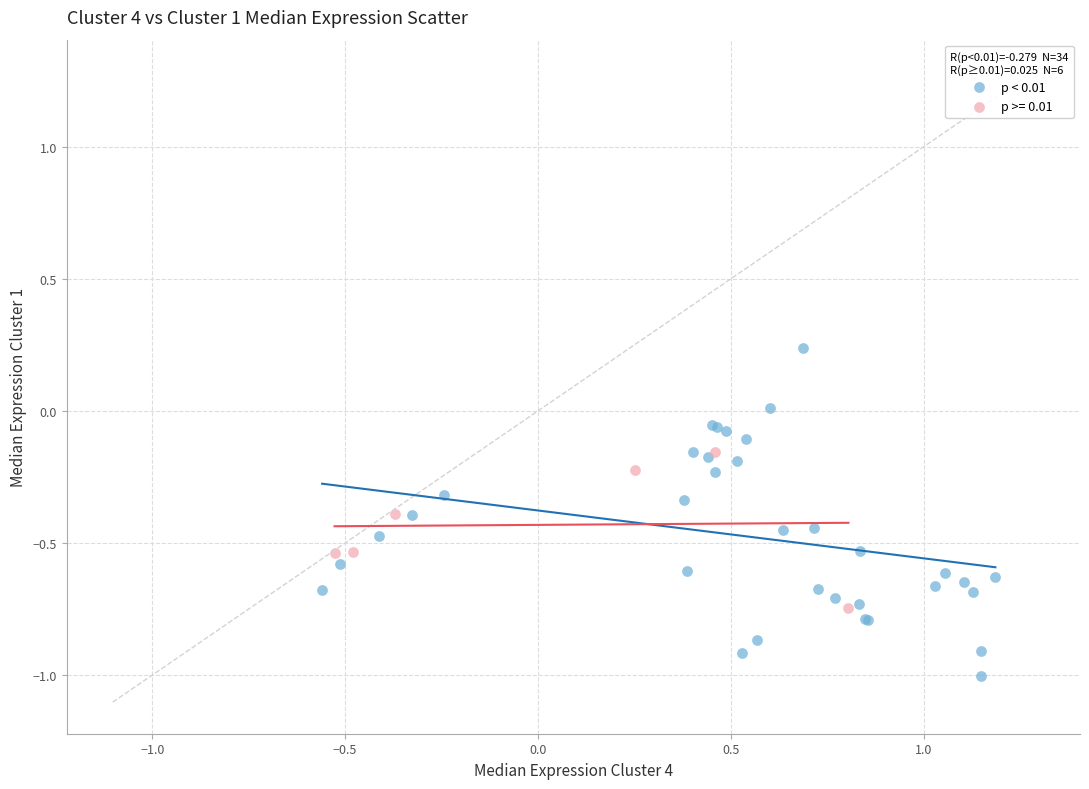

Which series reaches the minimum Y coordinate?

p < 0.01